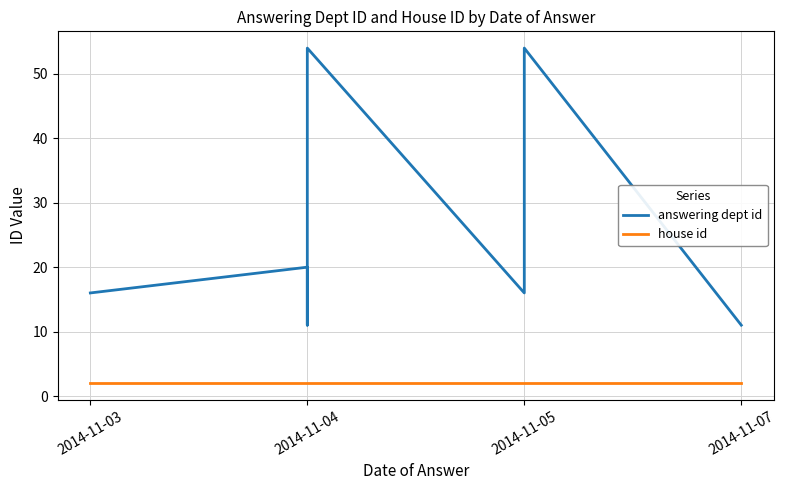

Between 2014-11-05 and 2014-11-07, which series saw the biggest shift?

answering dept id